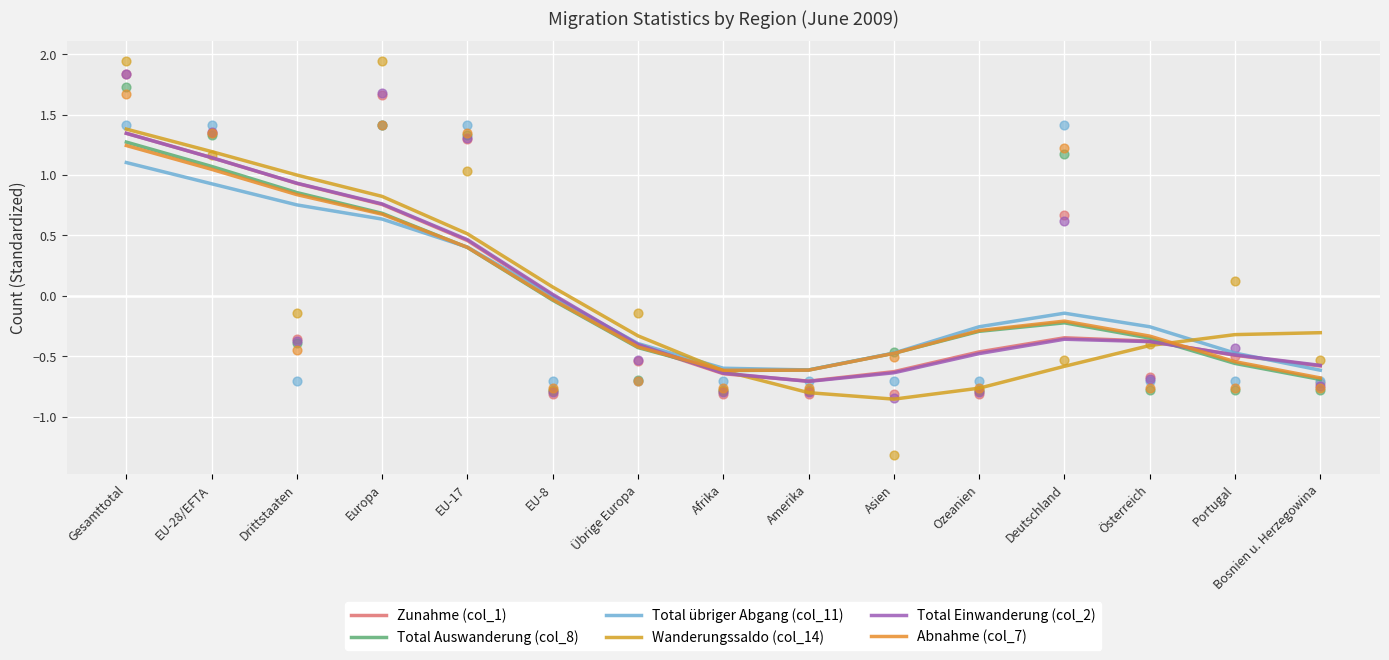

What is the total value across all series at Übrige Europa?

-2.4